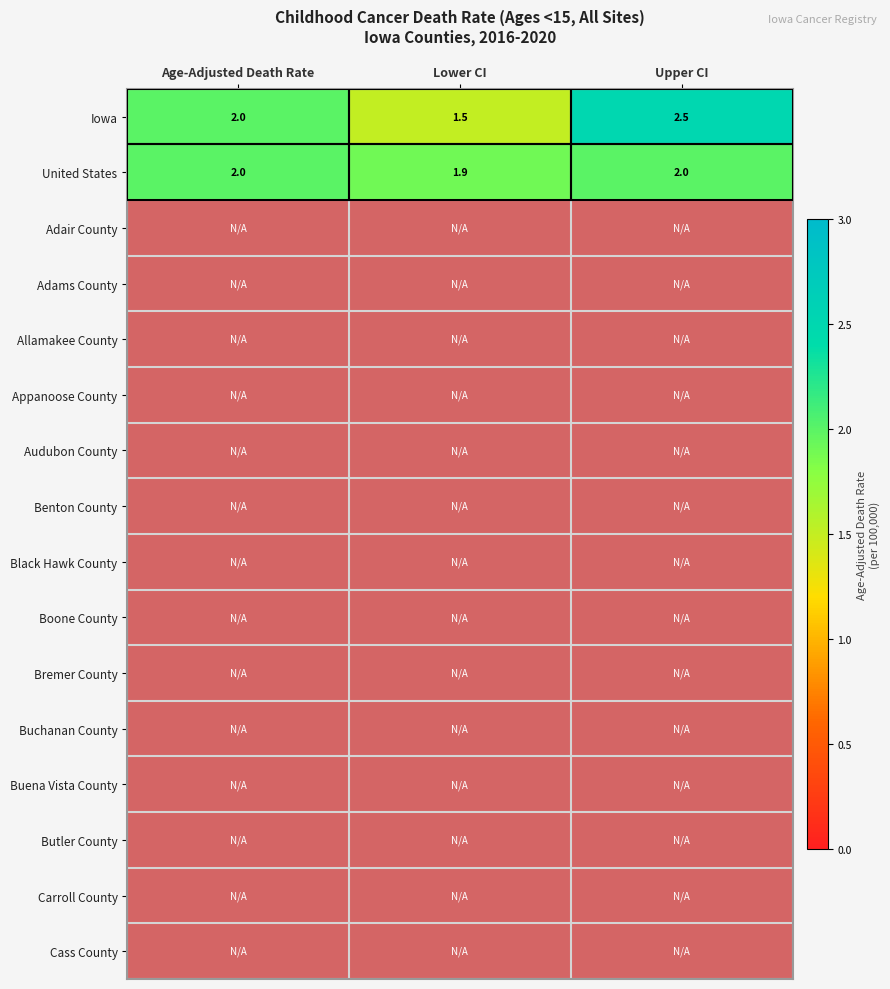

At which label is United States closest to 1?

Lower CI